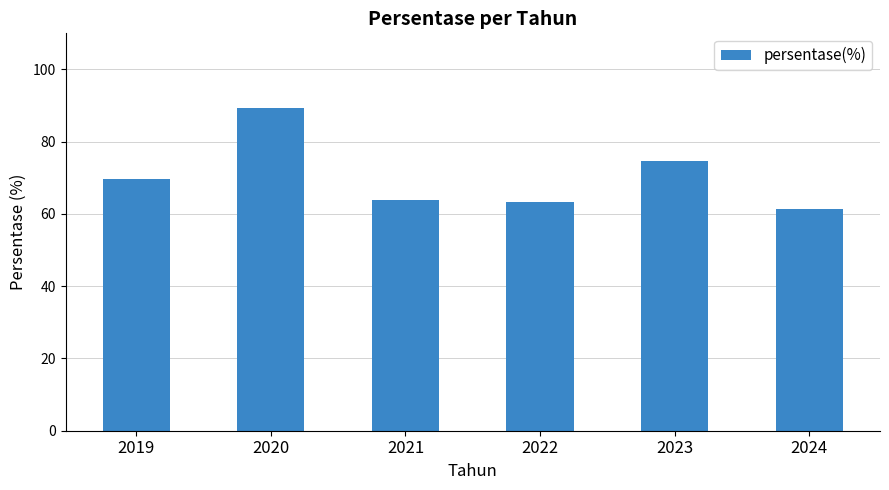

What value does the data have at 2020?

89.3